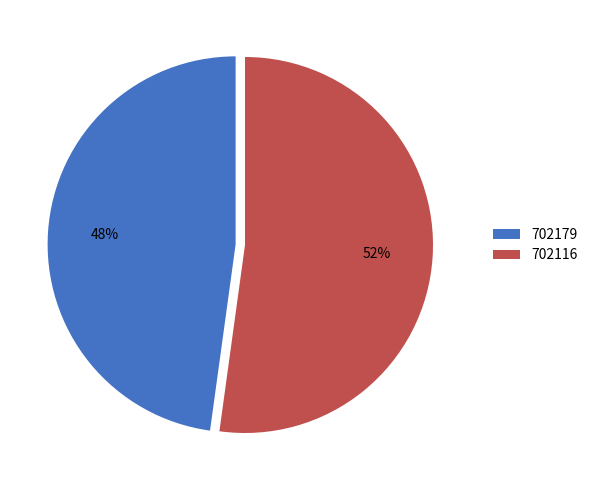

To the nearest percent, what portion does 702116 represent?

52%